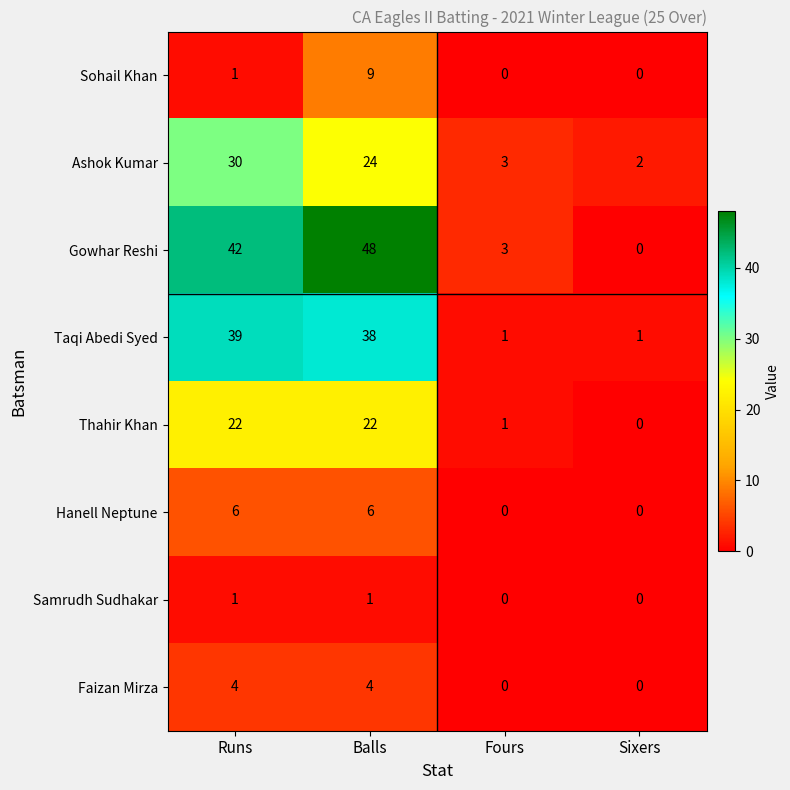

Which series has the largest total across all categories?

Gowhar Reshi